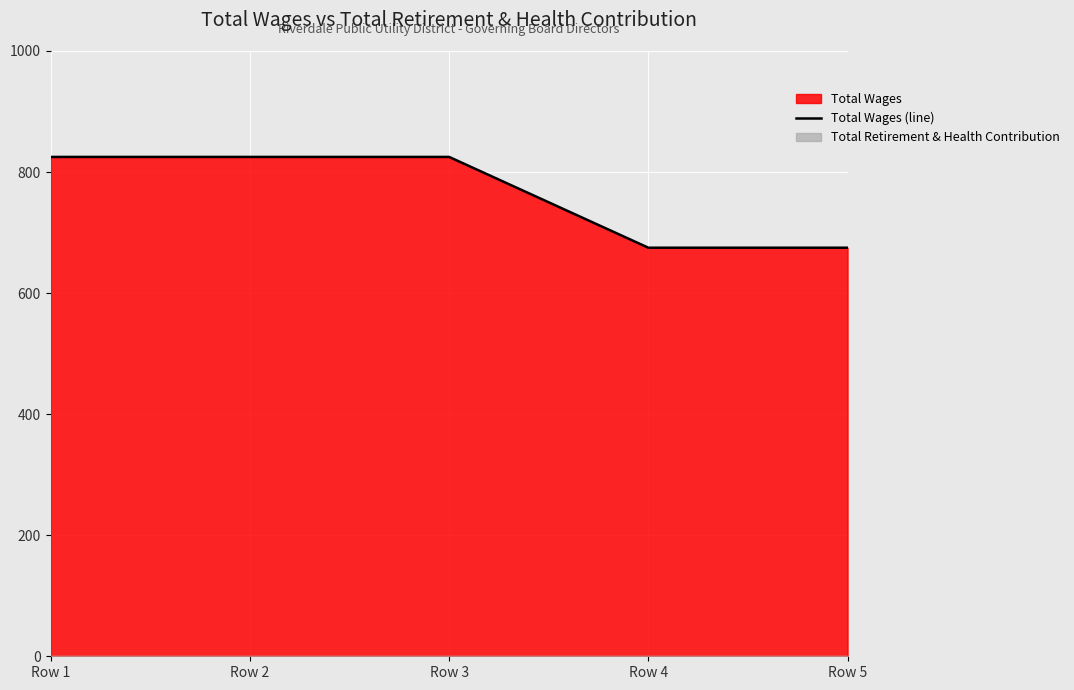

Reading right to left, transcribe all the data shown in this chart.

675	675	825	825	825